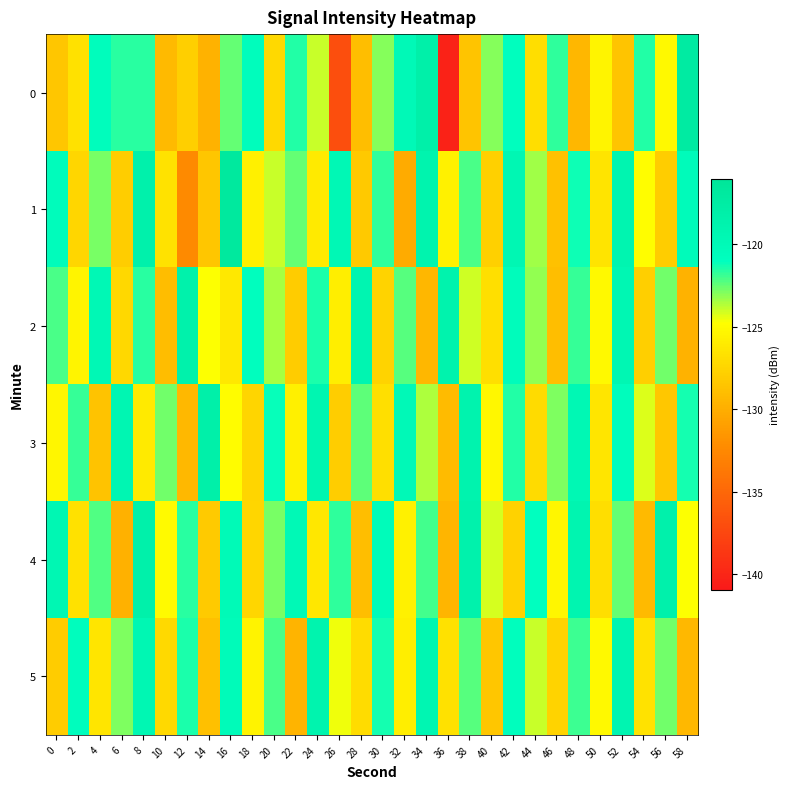

Reading left to right, extract all data points from this chart.

0: 0=-128.4	2=-126.7	4=-120.7	6=-121.6	8=-121.6	10=-129.2	12=-127.8	14=-129.7	16=-122.5	18=-120.6	20=-127.2	22=-121.5	24=-123.9	26=-137.0	28=-129.0	30=-123.0	32=-120.0	34=-118.2	36=-140.3	38=-128.5	40=-122.9	42=-120.9	44=-126.9	46=-121.7	48=-129.5	50=-125.4	52=-128.6	54=-121.5	56=-125.1	58=-117.3
1: 0=-120.5	2=-127.4	4=-122.8	6=-127.9	8=-118.4	10=-126.6	12=-132.4	14=-128.4	16=-116.7	18=-125.7	20=-124.0	22=-122.5	24=-126.1	26=-119.8	28=-128.3	30=-121.7	32=-130.2	34=-118.9	36=-125.6	38=-122.1	40=-127.8	42=-119.5	44=-123.4	46=-128.7	48=-121.2	50=-126.5	52=-119.1	54=-124.8	56=-128.0	58=-120.3
2: 0=-122.1	2=-125.4	4=-119.8	6=-127.3	8=-121.6	10=-129.0	12=-118.5	14=-124.7	16=-126.2	18=-120.9	20=-123.5	22=-128.1	24=-121.4	26=-125.8	28=-119.2	30=-127.6	32=-122.3	34=-129.4	36=-118.7	38=-124.1	40=-126.8	42=-120.5	44=-123.2	46=-128.9	48=-121.8	50=-125.1	52=-119.6	54=-127.9	56=-122.7	58=-129.7
3: 0=-125.3	2=-121.8	4=-128.6	6=-119.4	8=-126.1	10=-122.7	12=-129.3	14=-118.2	16=-124.9	18=-127.5	20=-121.1	22=-125.7	24=-119.3	26=-128.0	28=-122.4	30=-126.8	32=-120.0	34=-123.6	36=-129.1	38=-118.8	40=-125.2	42=-121.5	44=-127.1	46=-122.9	48=-119.7	50=-126.4	52=-120.6	54=-124.3	56=-128.4	58=-121.3
4: 0=-119.5	2=-126.7	4=-122.2	6=-129.8	8=-118.3	10=-125.0	12=-121.6	14=-128.2	16=-120.1	18=-127.4	20=-122.8	22=-119.9	24=-126.3	26=-121.7	28=-128.9	30=-120.4	32=-125.6	34=-122.0	36=-129.5	38=-118.6	40=-124.2	42=-127.7	44=-121.0	46=-125.3	48=-119.1	50=-126.9	52=-122.5	54=-129.2	56=-118.4	58=-124.7
5: 0=-128.1	2=-120.7	4=-126.4	6=-122.9	8=-119.6	10=-127.2	12=-121.4	14=-128.8	16=-120.2	18=-125.5	20=-122.1	22=-129.6	24=-118.9	26=-124.5	28=-127.0	30=-121.3	32=-125.8	34=-119.4	36=-126.7	38=-122.3	40=-128.5	42=-120.8	44=-124.0	46=-127.6	48=-121.9	50=-125.1	52=-119.2	54=-126.6	56=-122.7	58=-129.3